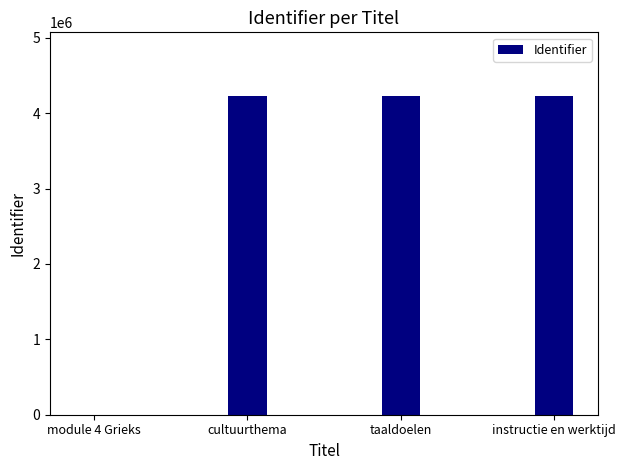

Count the number of data series in this chart.

1